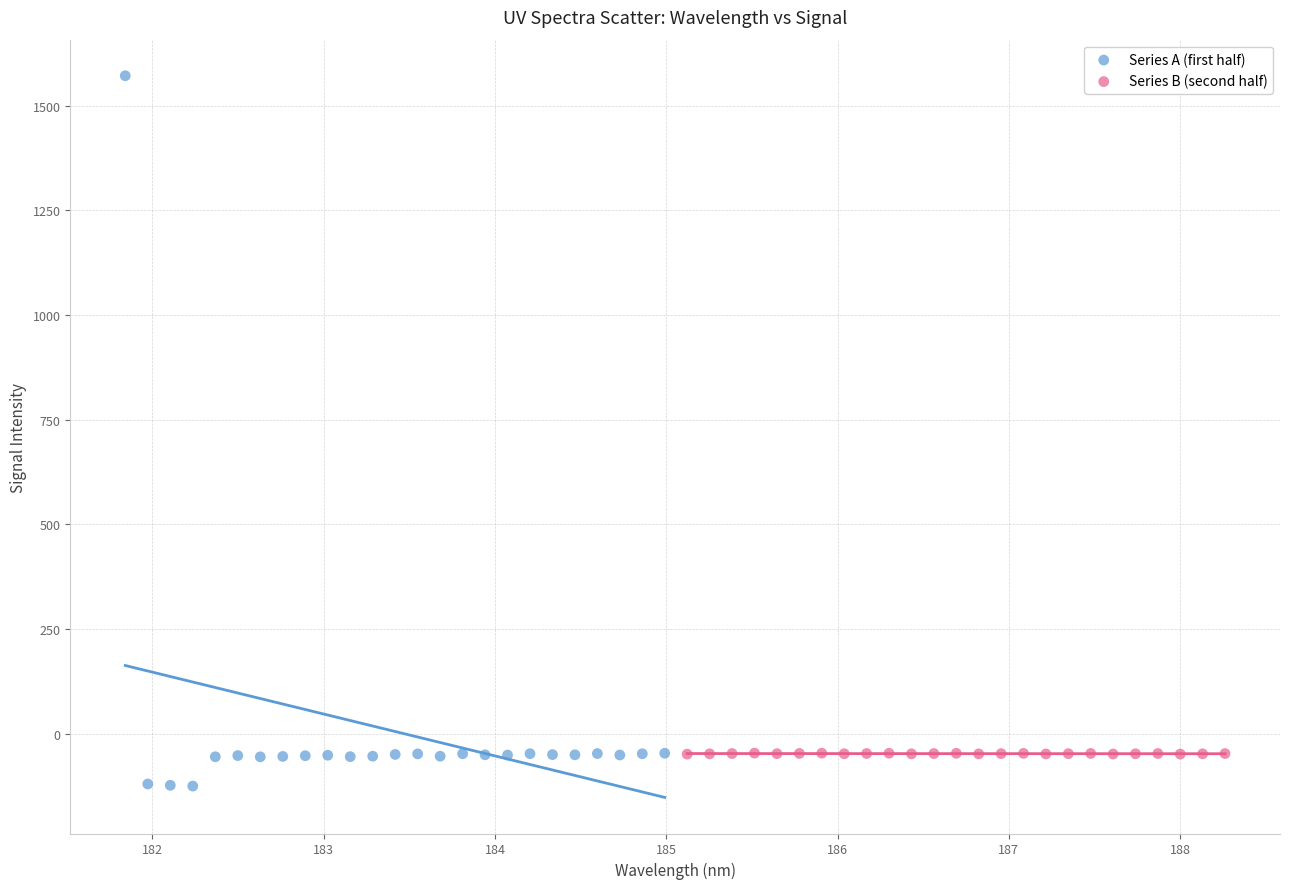

Which series contains the lowest Y value?

Series A (first half)